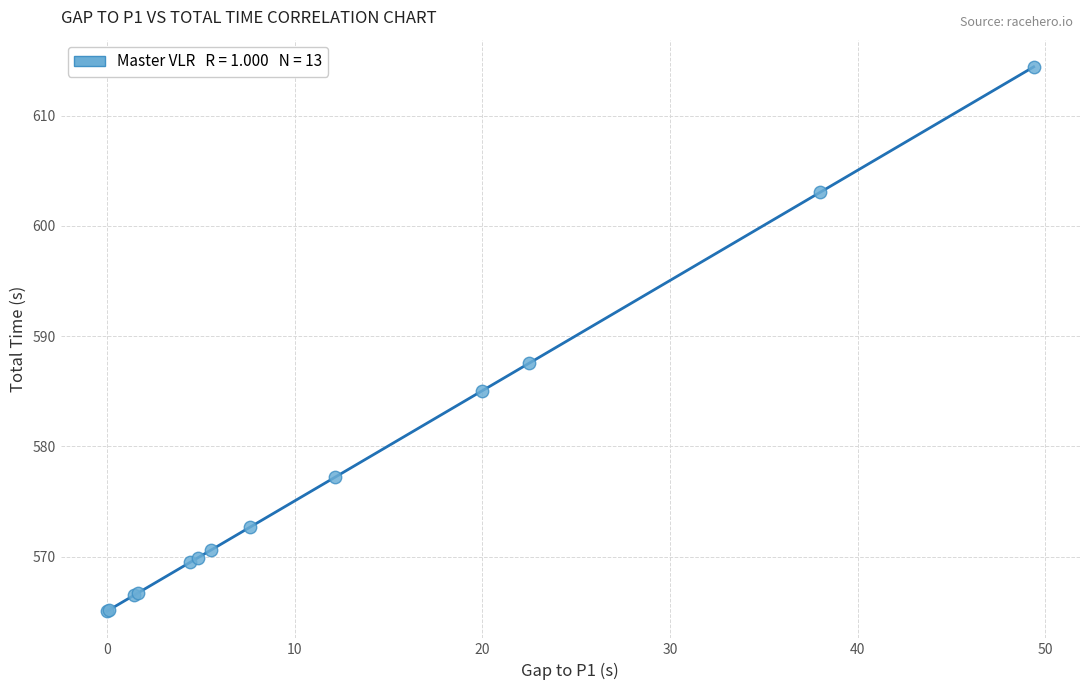

What Y value in the scatter plot is closest to 589?

587.5